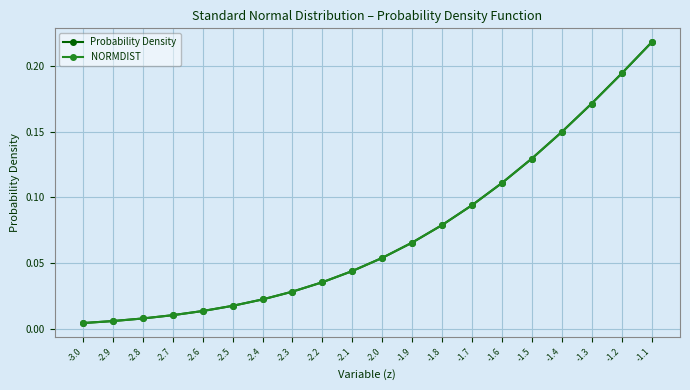

Rank the series by their maximum value, from lowest to highest.

Probability Density, NORMDIST